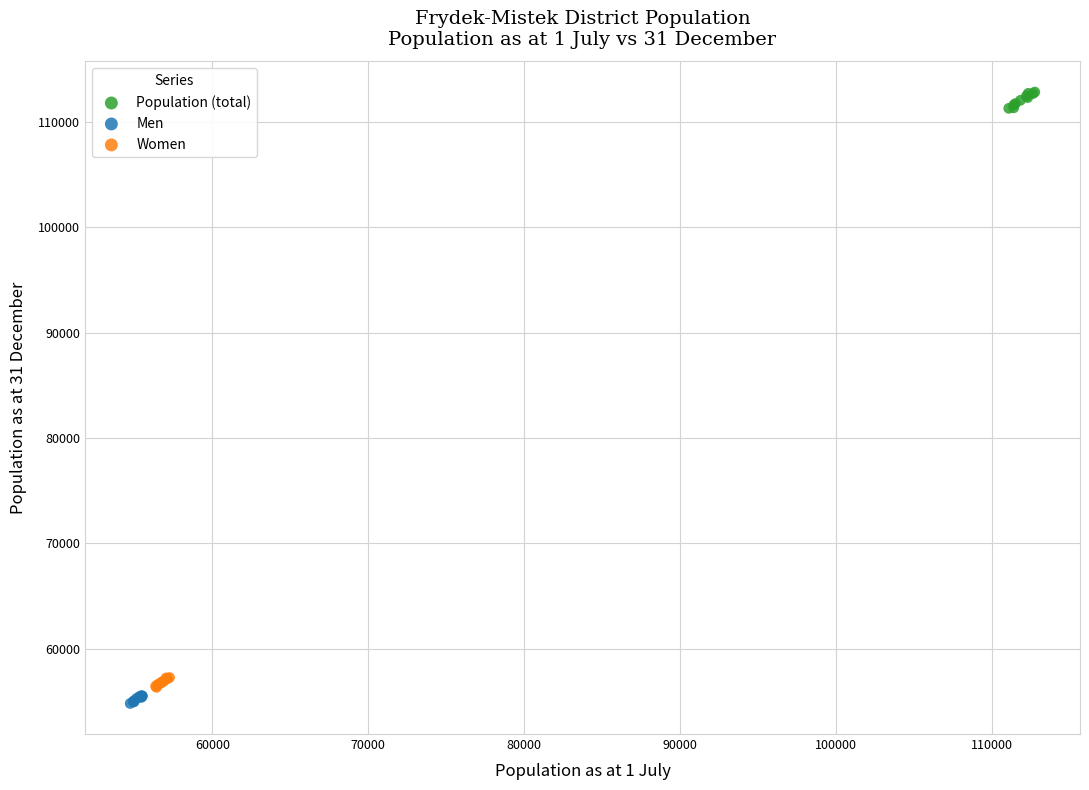

Which series reaches the maximum Y coordinate?

Population (total)